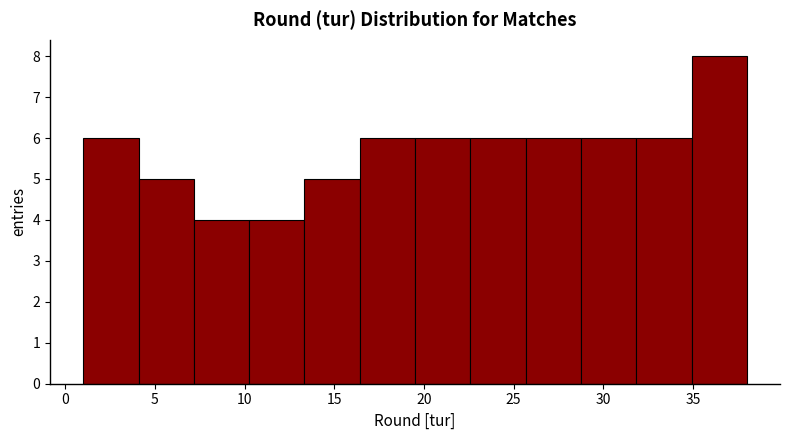

How tall is the bar that spans 10.5 to 13.5 on the x-axis? Neither the bar edges nor the heights are printed on the chart, so give them approximately, as read against the axes.

4